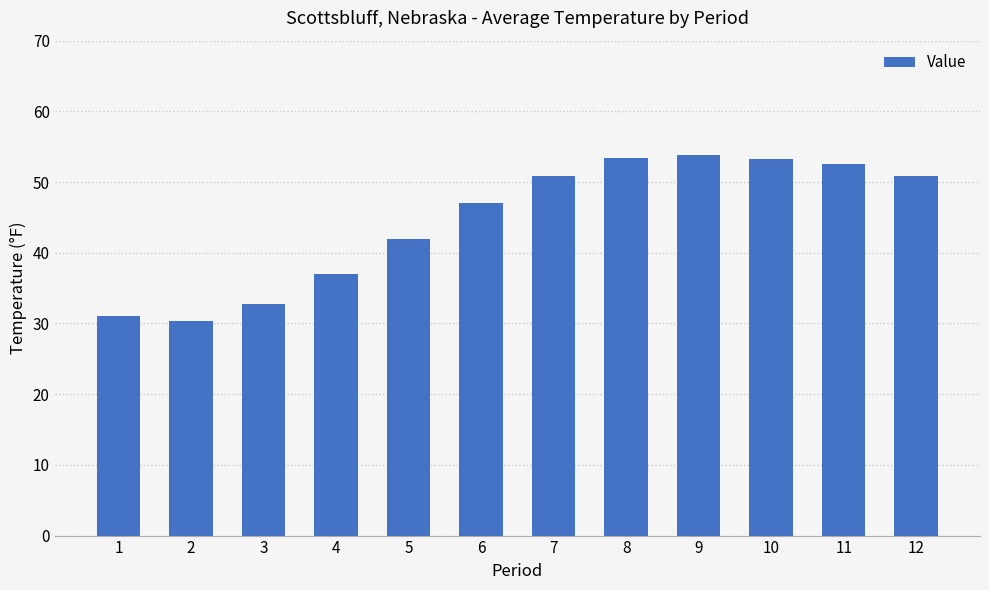

What is the value of the 9th bar from the left?

53.8